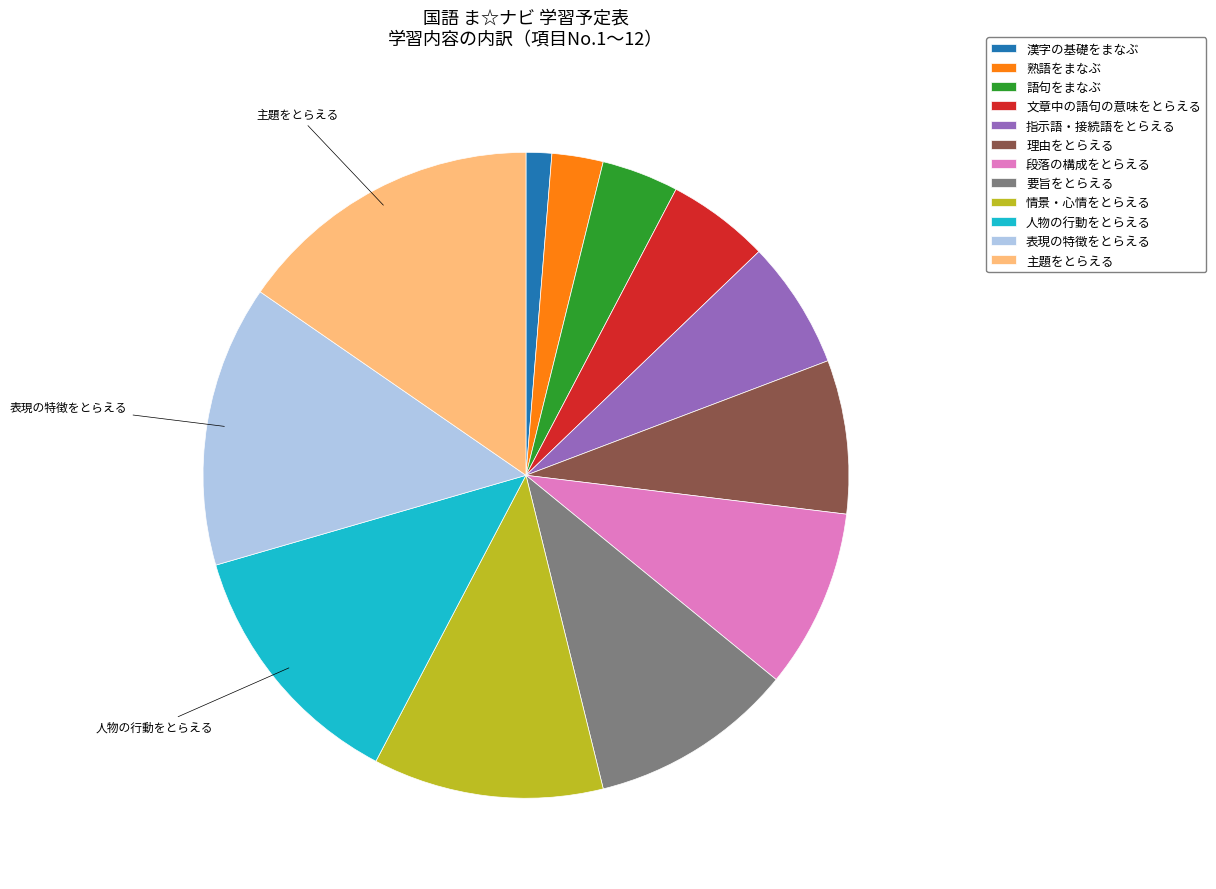

Count the number of slices in the pie.

12